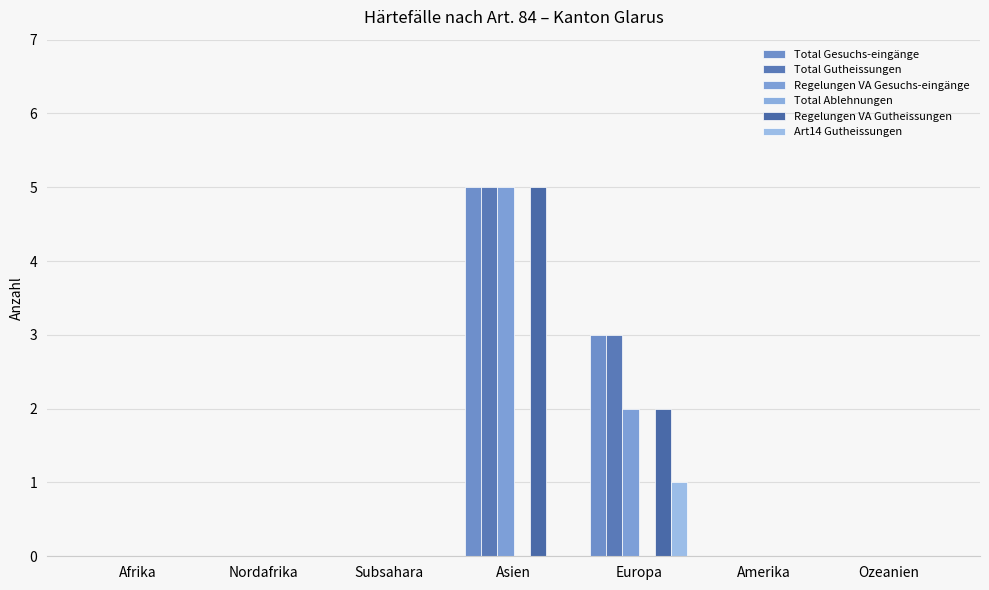

How many distinct data groups are displayed?

5